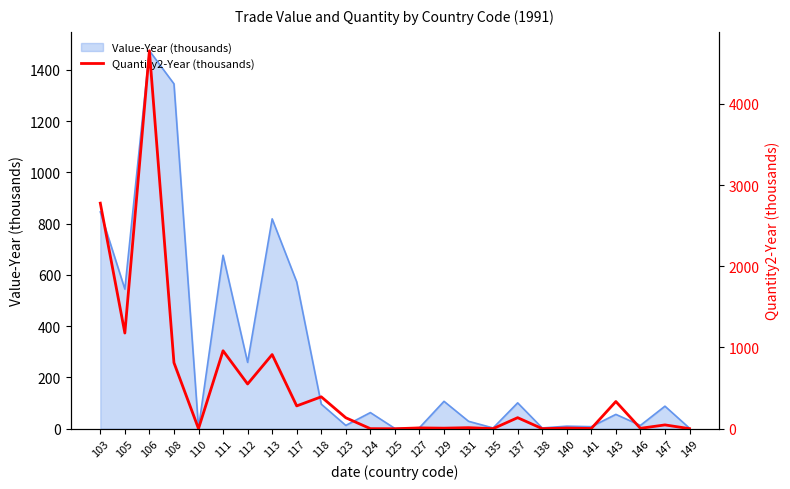

Is it true that Value-Year (thousands) equals 1 at 125?

True